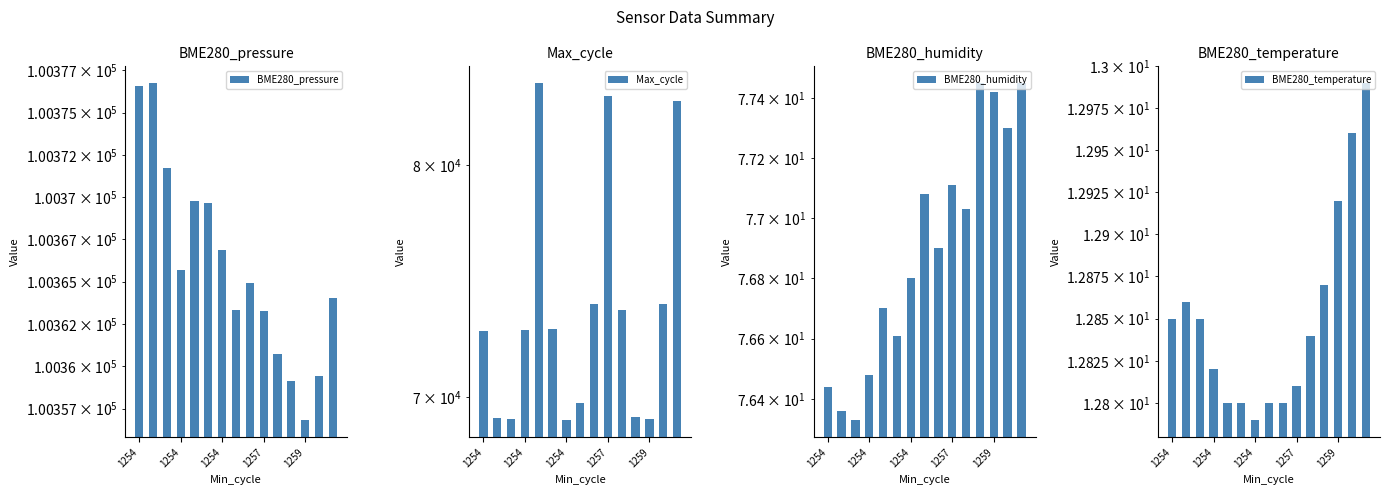

Is the value of BME280_pressure at 1257 greater than the value of Max_cycle at 1254?

Yes